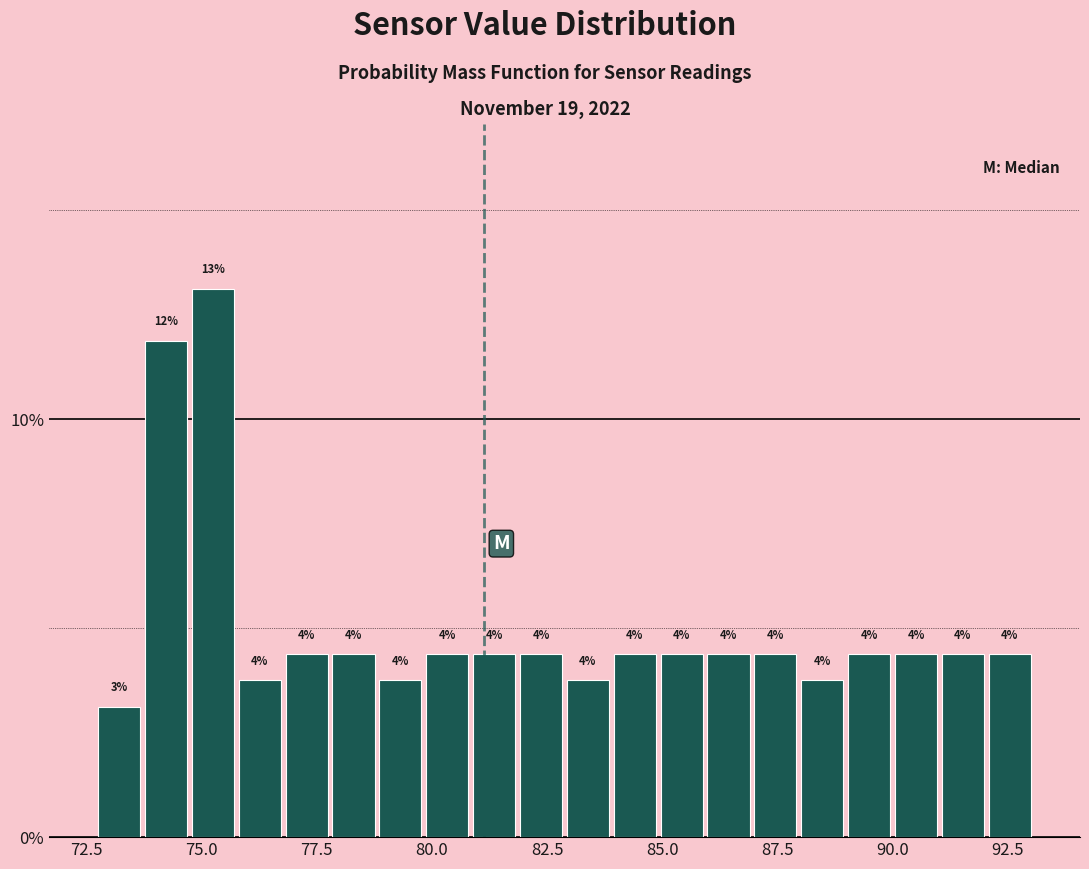

Around what value on the x-axis is the tallest bar? Give the approximate position of its centre, as read against the axis.

75.0